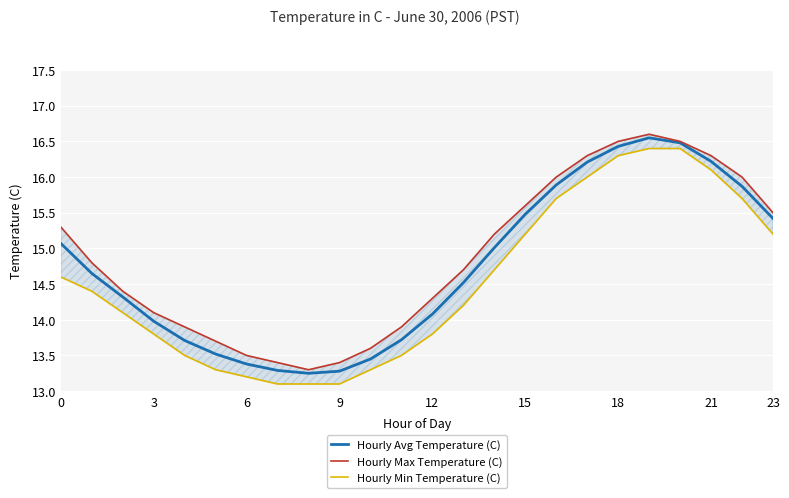

What is the value of the Hourly Min Temperature (C) point at the 7th from the left?

13.2